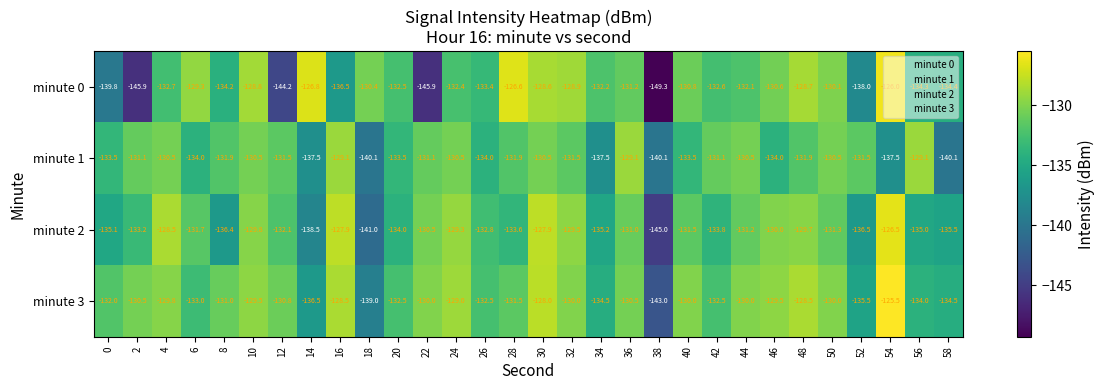

Rank the series by their maximum value, from lowest to highest.

minute 1, minute 2, minute 0, minute 3